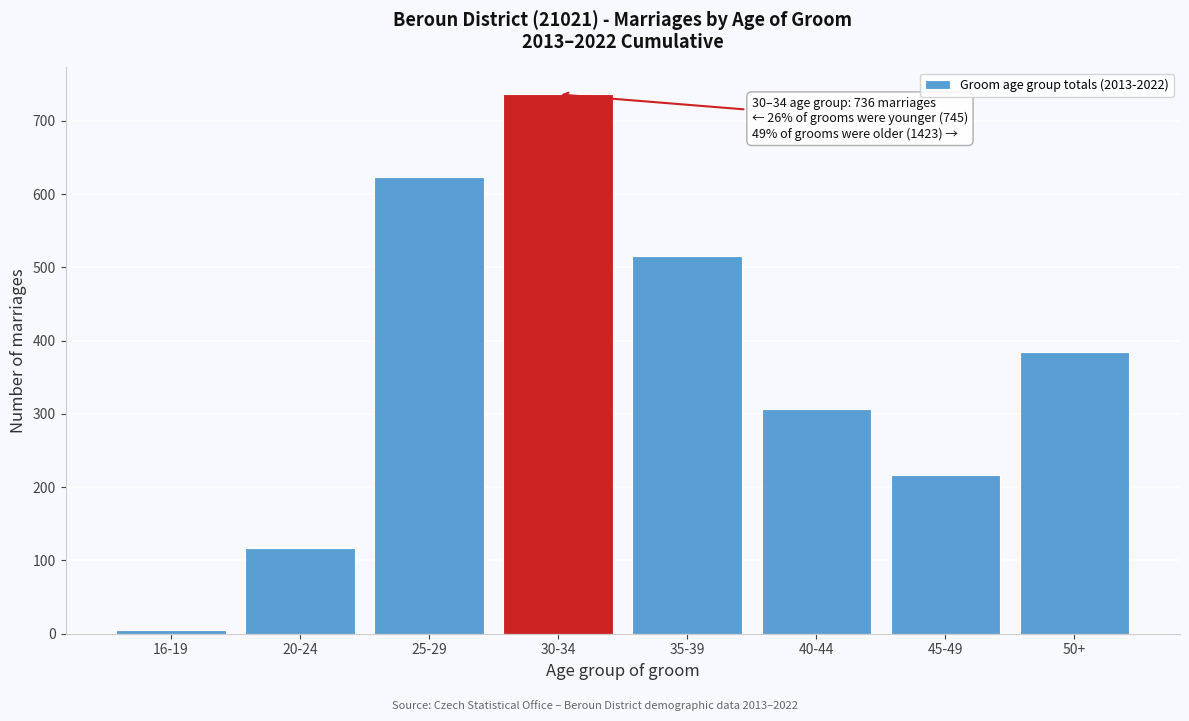

Reading left to right, extract all data points from this chart.

5	117	623	736	516	306	216	385